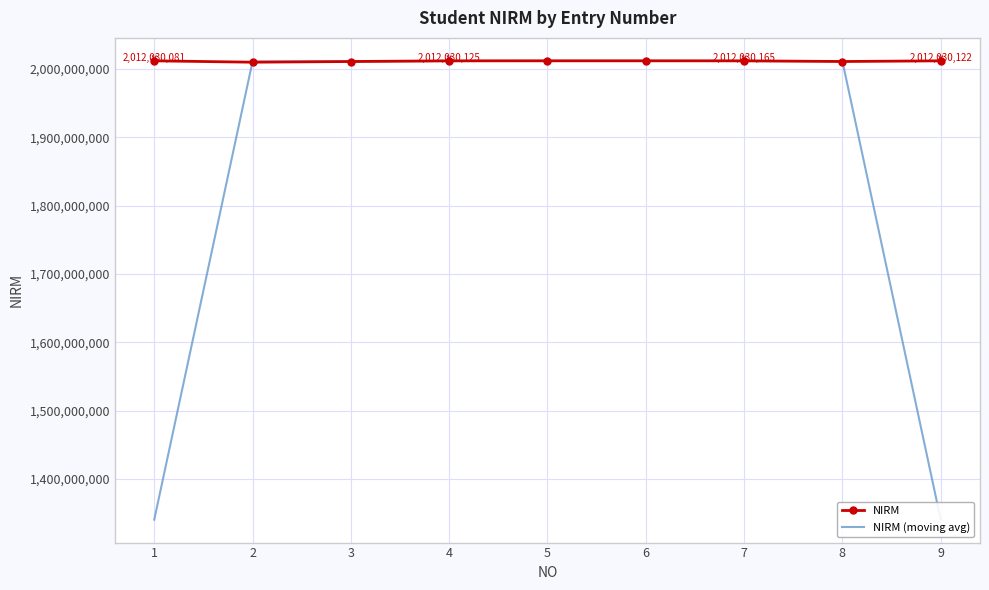

What is the maximum value shown in the chart?

2012030165.0